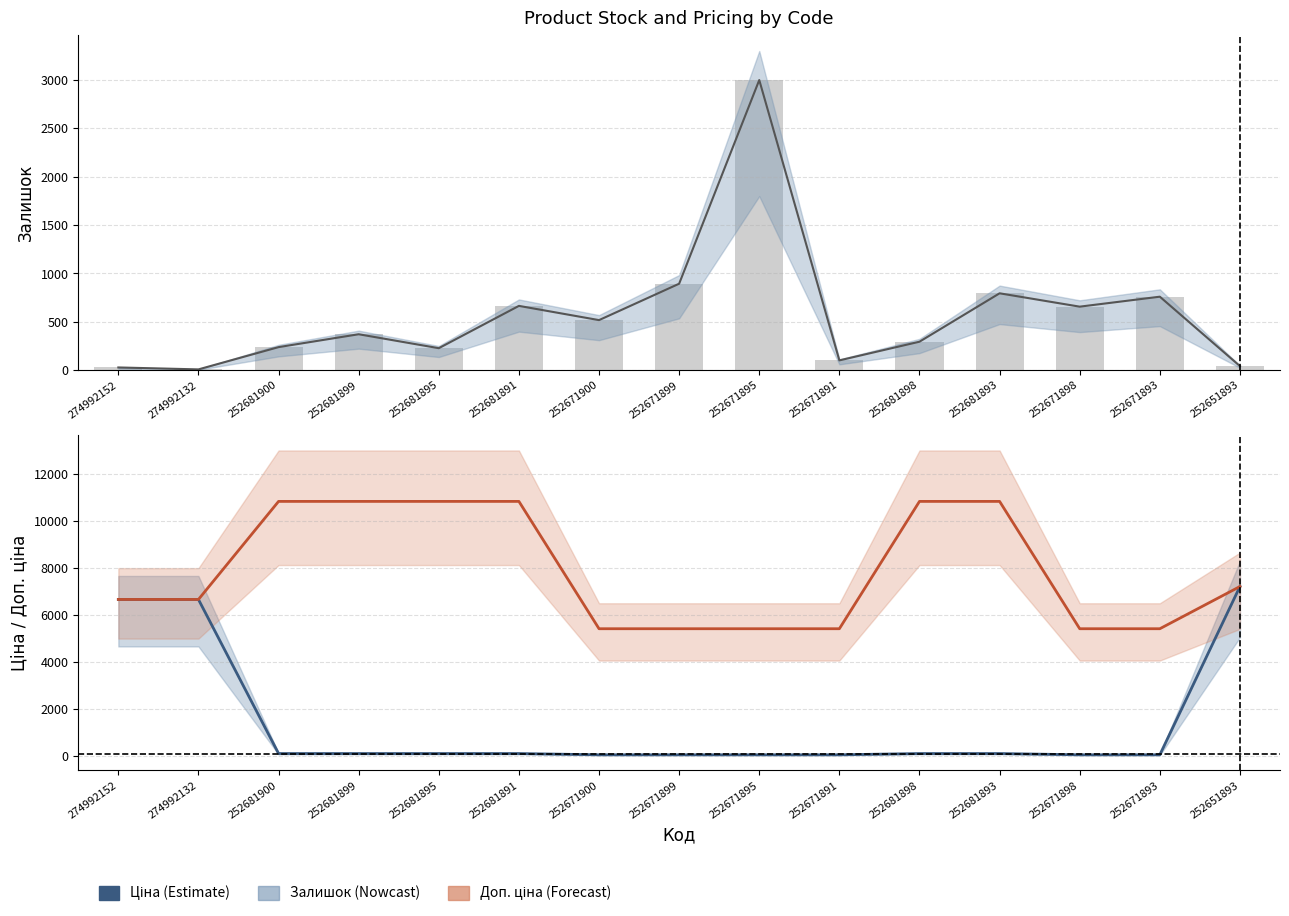

At 274992132, list the series in order from largest to smallest.

Ціна, Доп. ціна, Залишок, Залишок (bars)